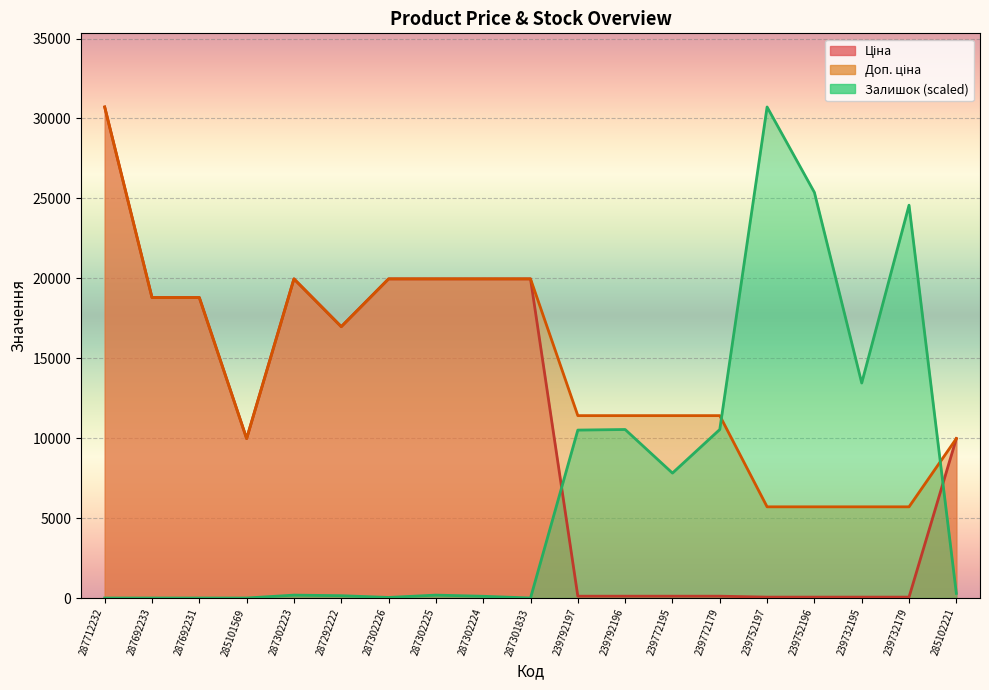

List the series in order of their peak value, lowest first.

Ціна, Доп. ціна, Залишок